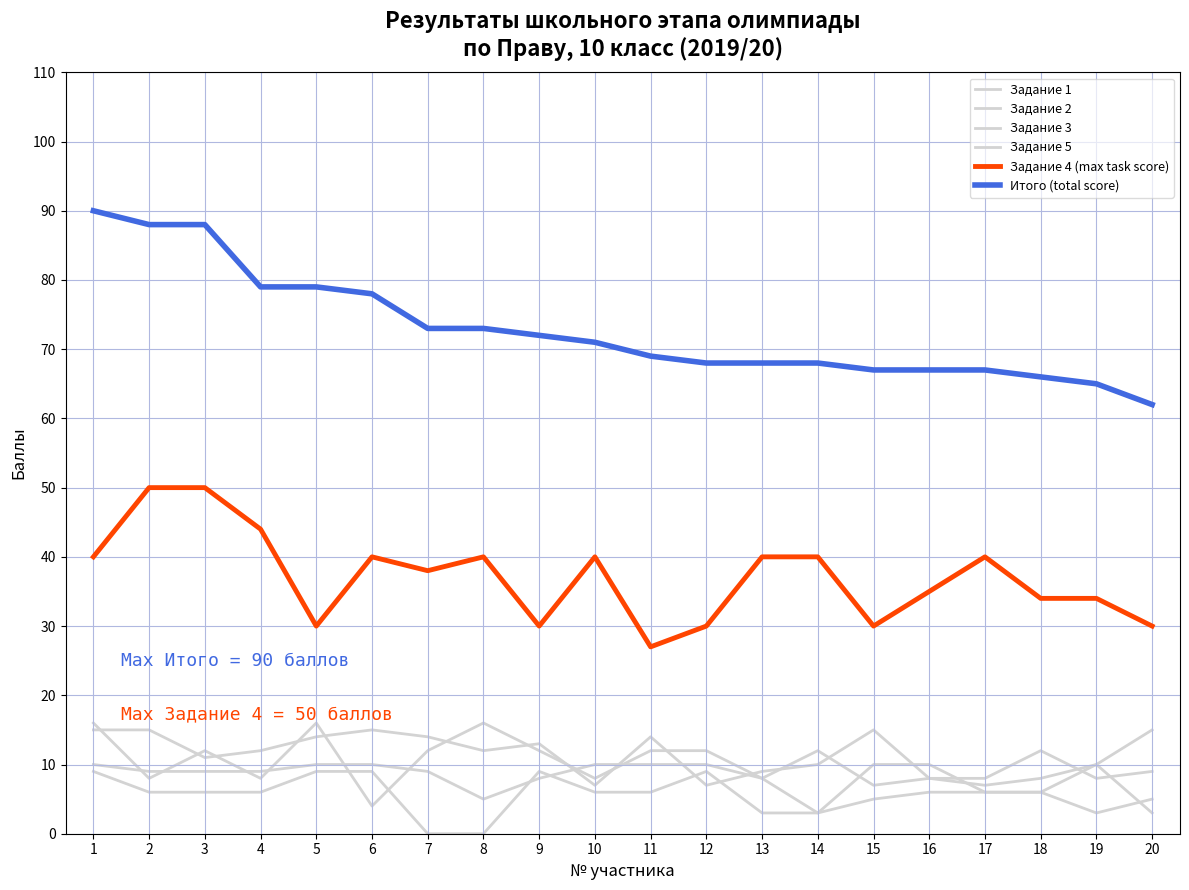

What is the difference between the Задание 1 values at 16 and 13?

1